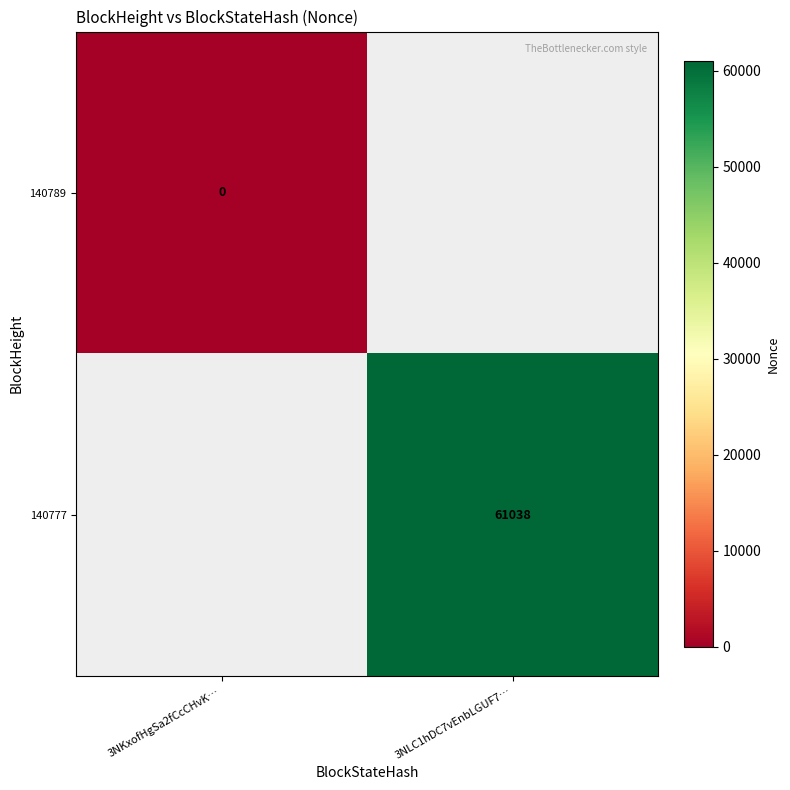

The 140777 series shows 61038 at 3NLC1hDC7vEnbLGUF7…. True or false?

True